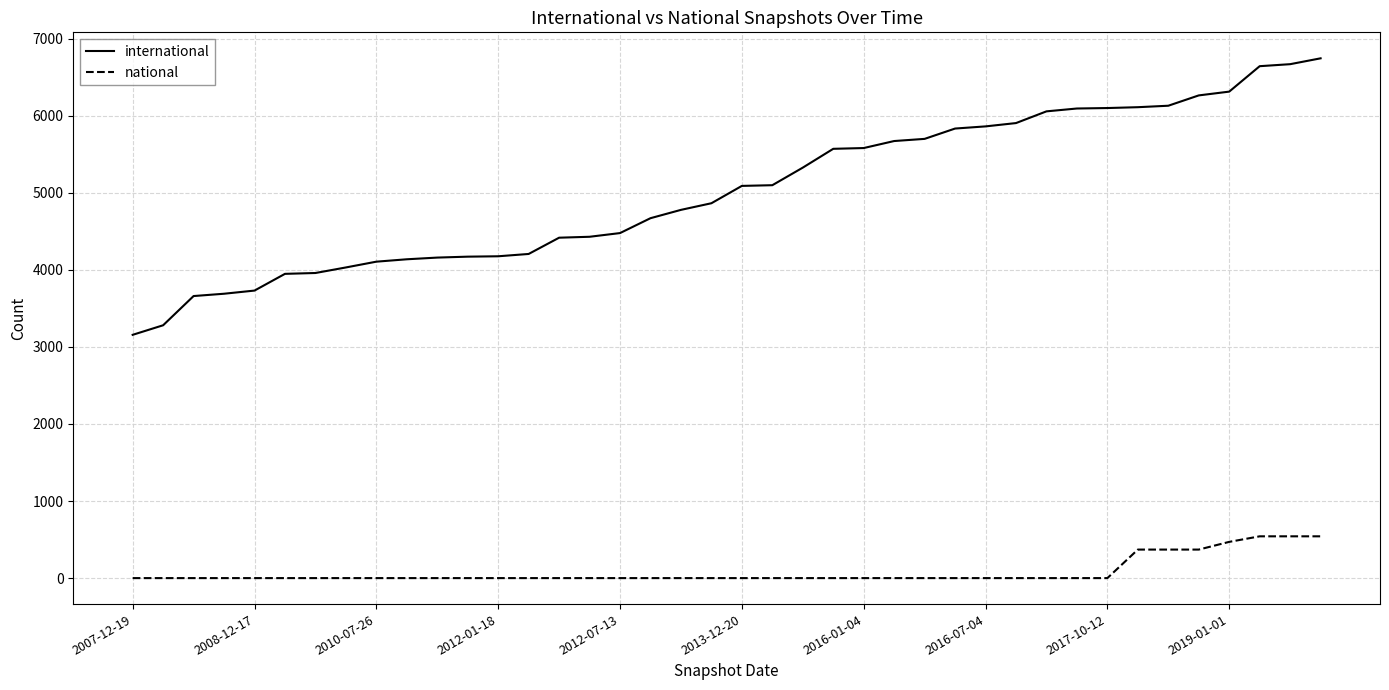

What is the difference between the maximum and minimum values in the national series?

542